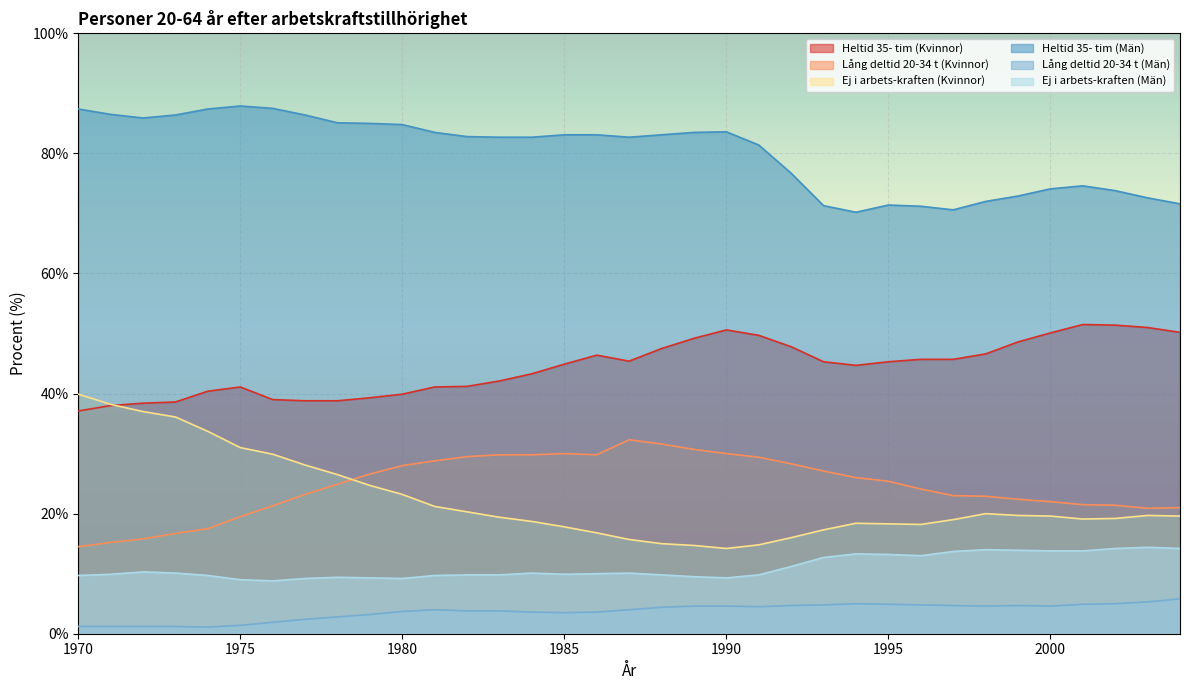

What is the lowest value of the Ej i arbets-kraften (Män) series?

8.8